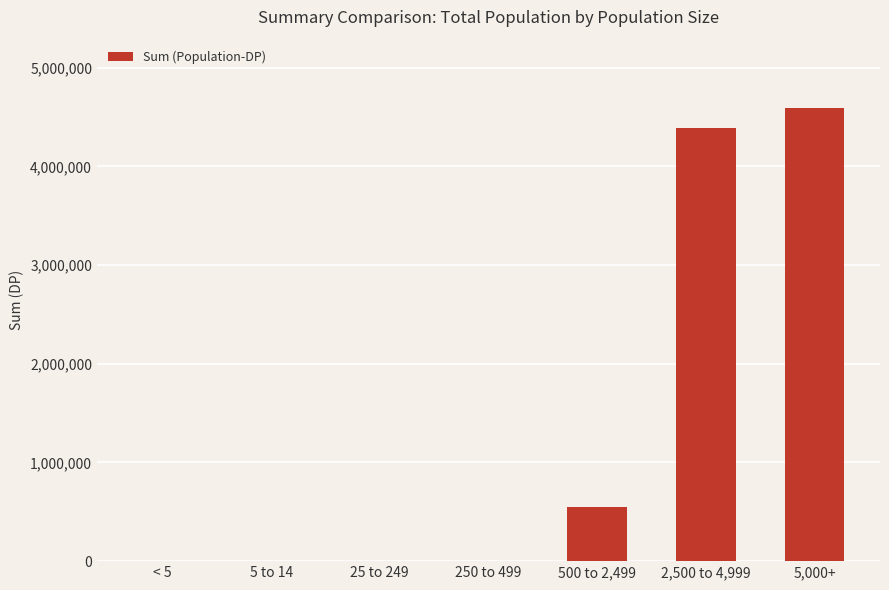

Which category has the highest value across all series?

5,000+